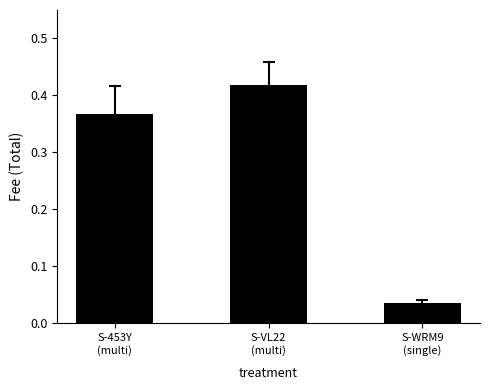

What is the average value?

0.3